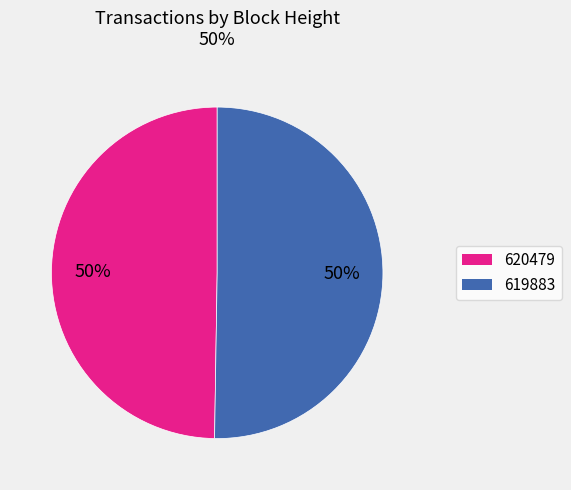

What is the majority slice?

619883